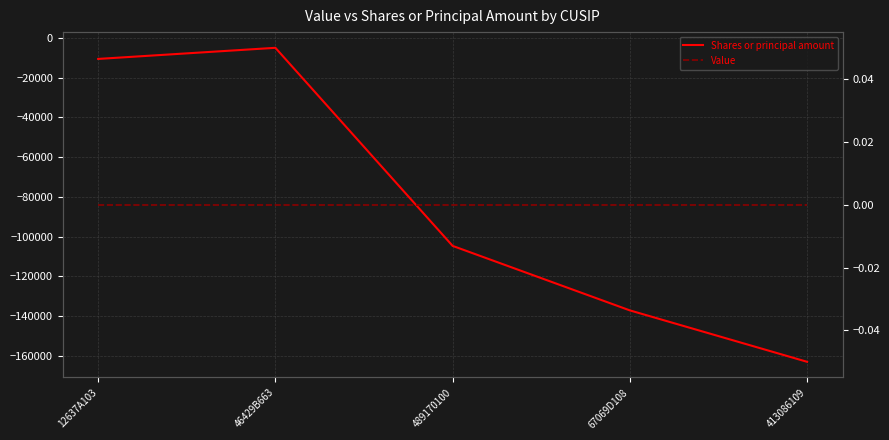

Reading left to right, list all the values displayed in this chart.

Shares or principal amount: 12637A103=-10500	46429B663=-4900	489170100=-104700	67069D108=-137200	413086109=-163100
Value: 12637A103=0	46429B663=0	489170100=0	67069D108=0	413086109=0